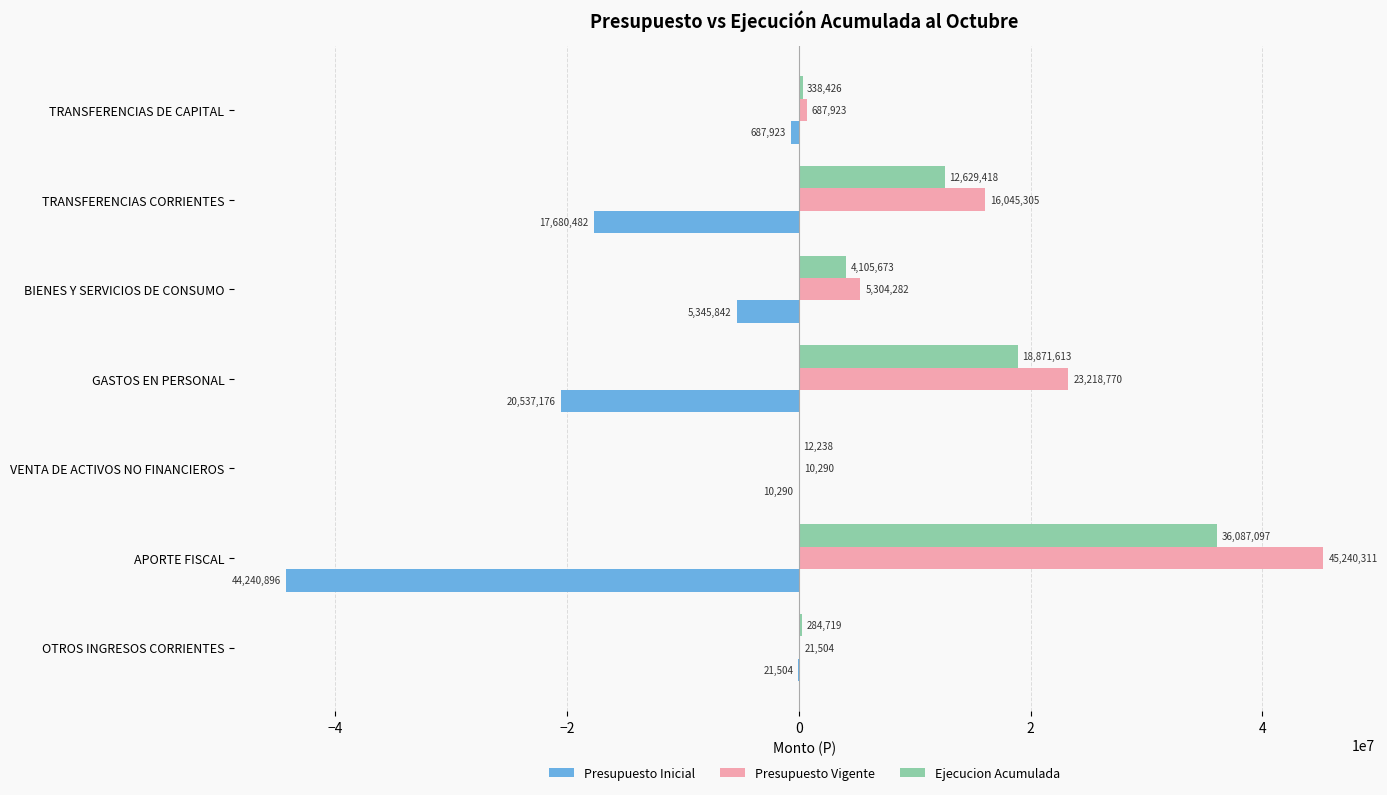

What is the sum of all Presupuesto Vigente values?

90528385